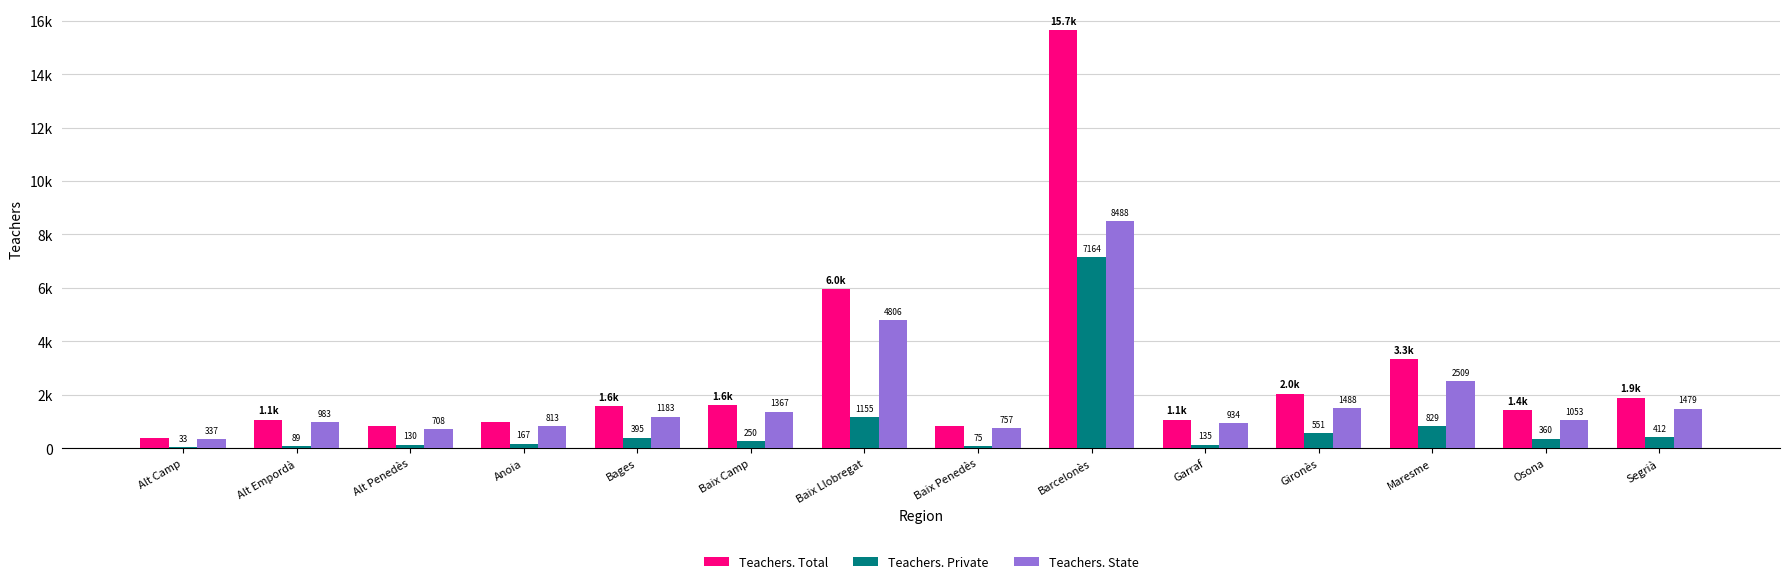

What is the label of the 2nd bar from the left?

Alt Empordà